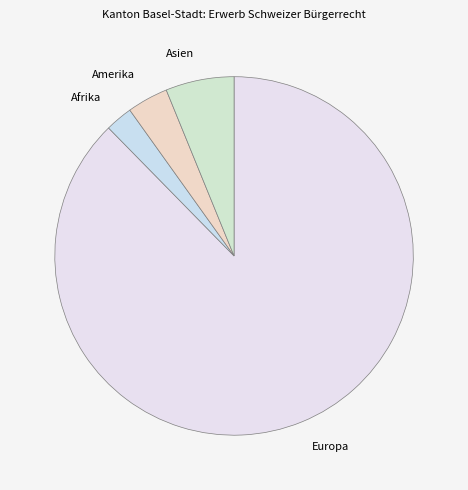

Rank the categories by value from highest to lowest.

Europa, Asien, Amerika, Afrika